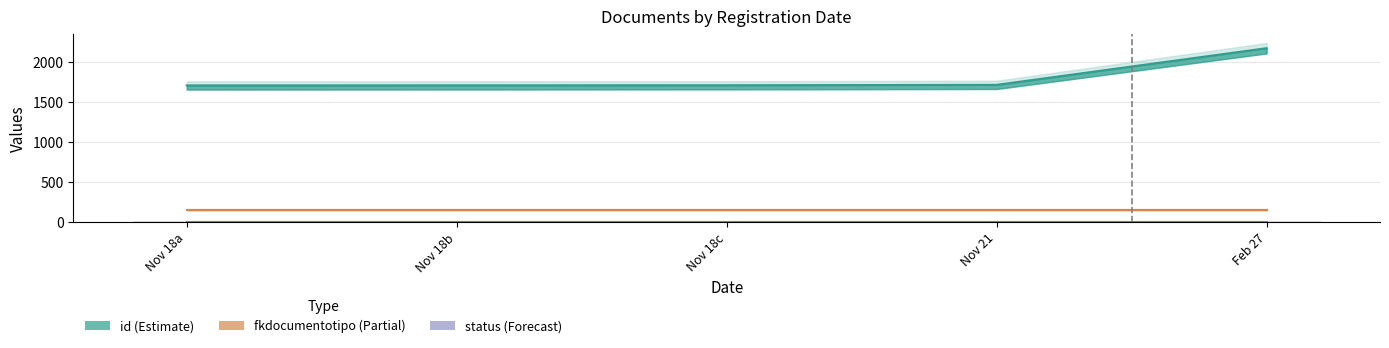

Is the value of fkdocumentotipo at 2022-11-18 15:16:55 greater than the value of id at 2022-11-21 13:26:26?

No